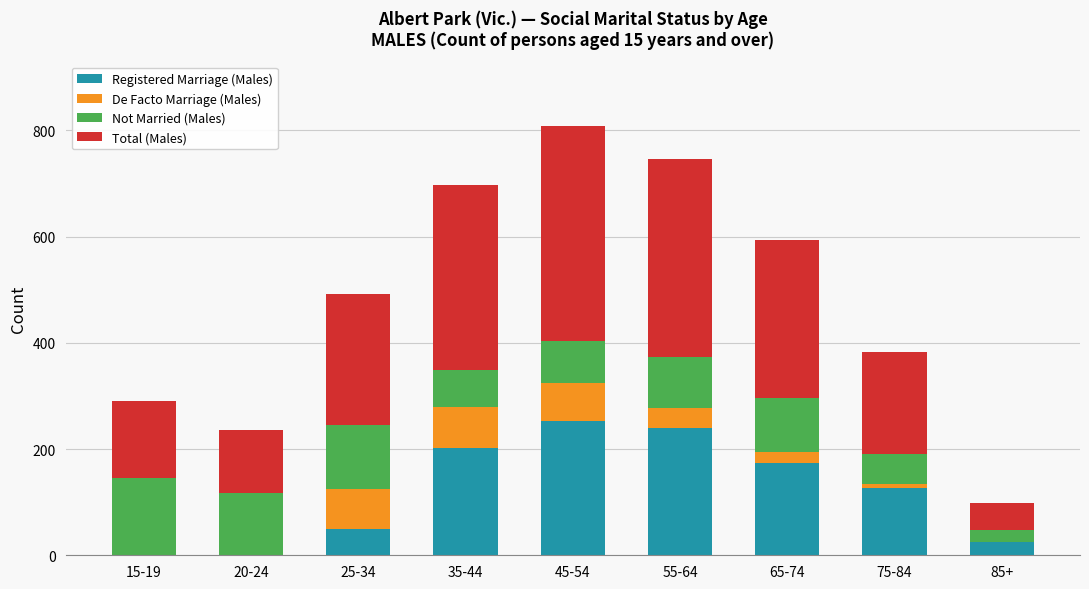

Is it true that Registered Marriage (Males) equals 174 at 65-74?

True